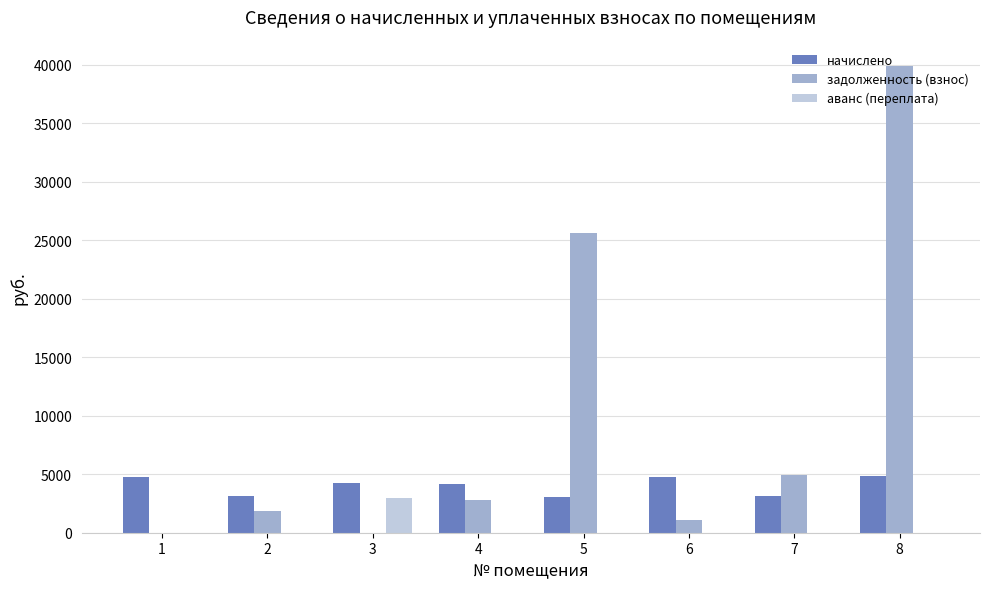

What is the sum of the начислено values at 2 and 7?

6264.0